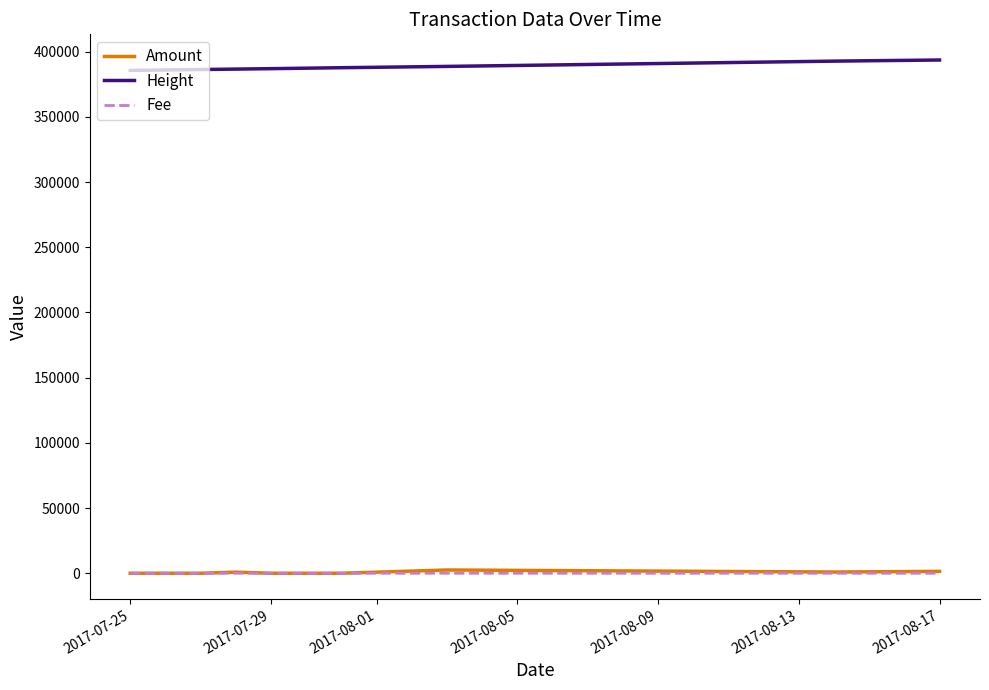

How many series are shown in this chart?

3